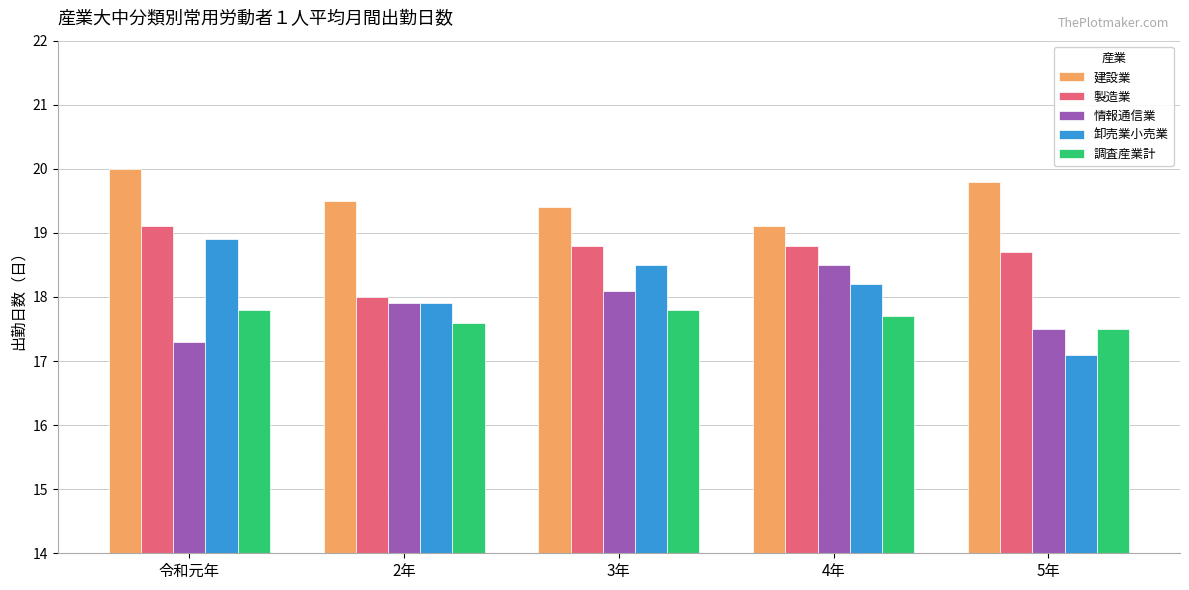

Which series changed the most between 令和元年 and 2年?

製造業